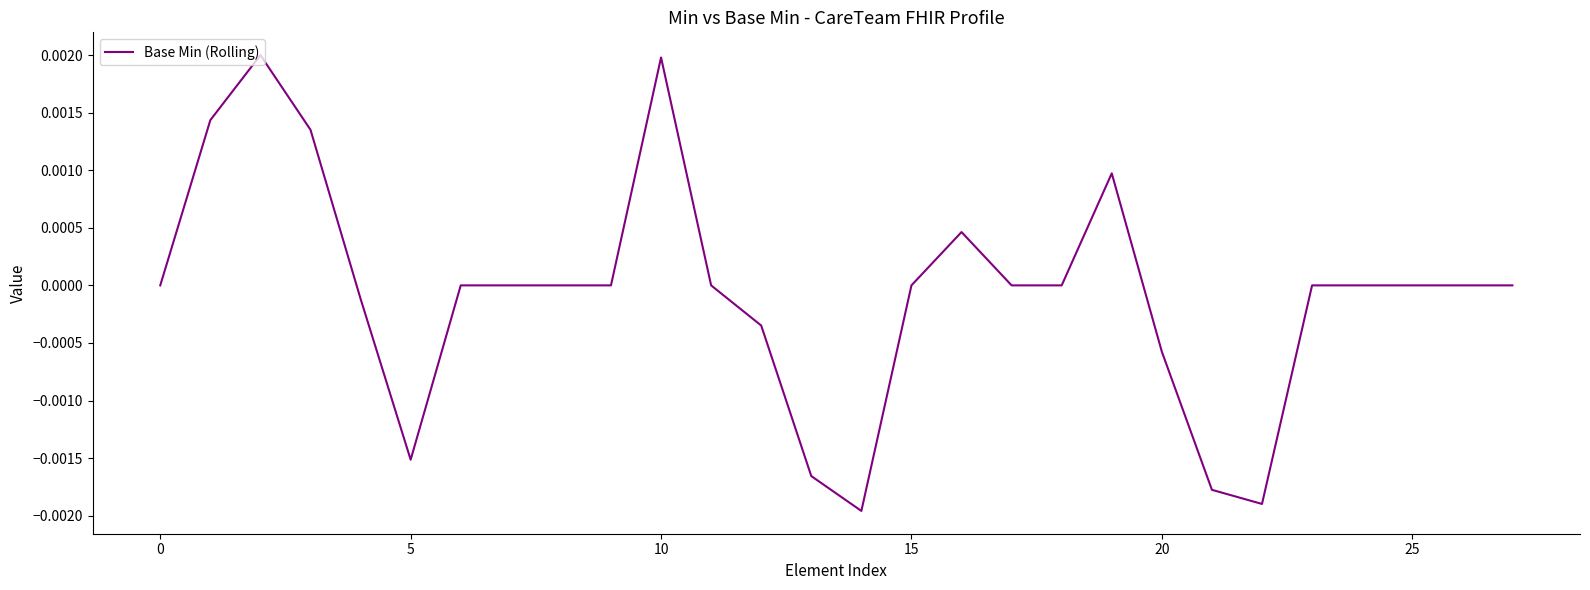

Is this an area chart (filled region under the line)?

No